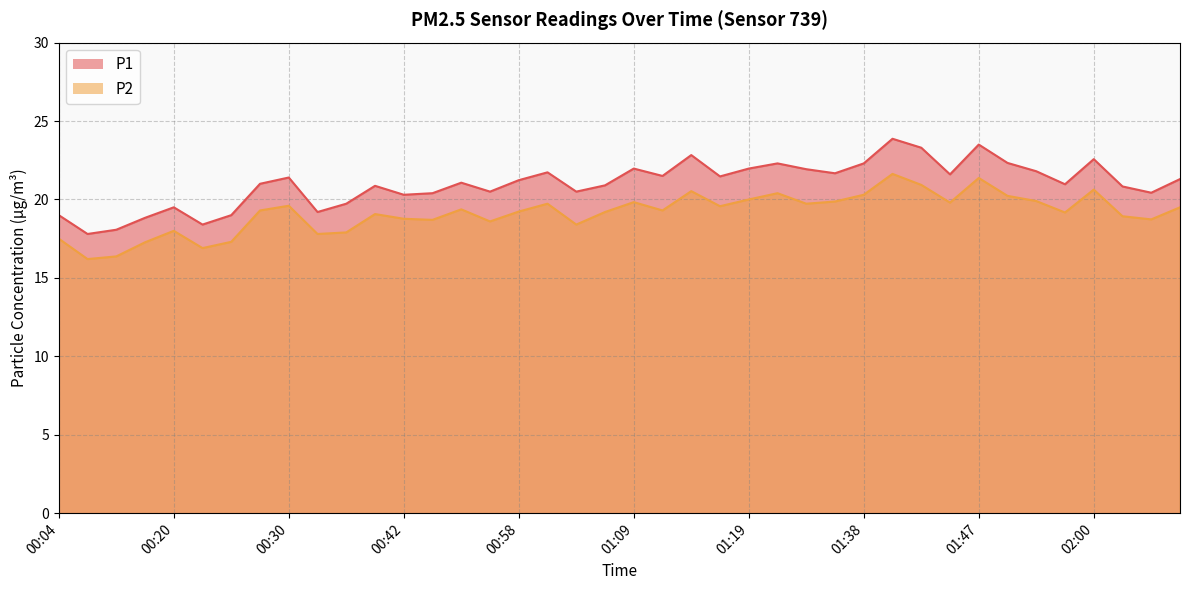

How many lines are shown in the chart?

2